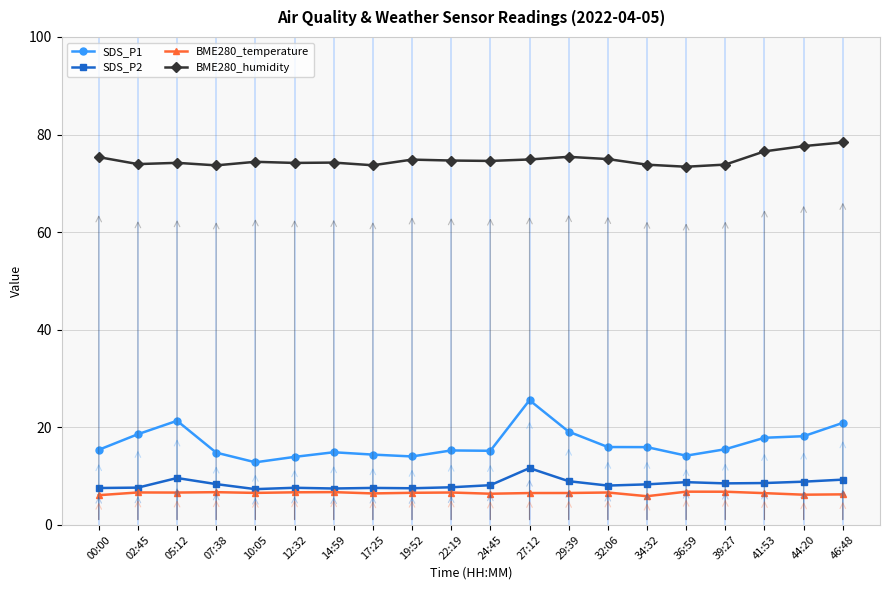

In SDS_P2, how many points are lower than both neighbors (excluding endpoints)?

5